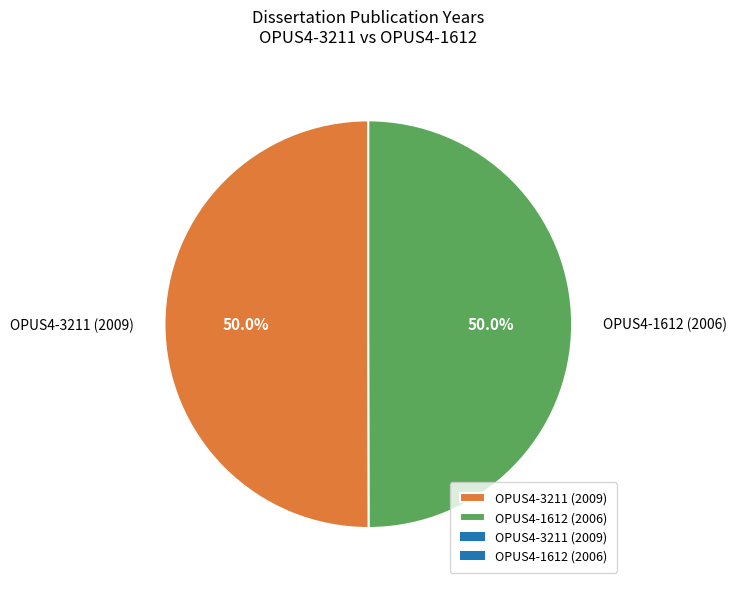

What is the ratio of the value at OPUS4-1612 (2006) to the value at OPUS4-3211 (2009)?

1.0